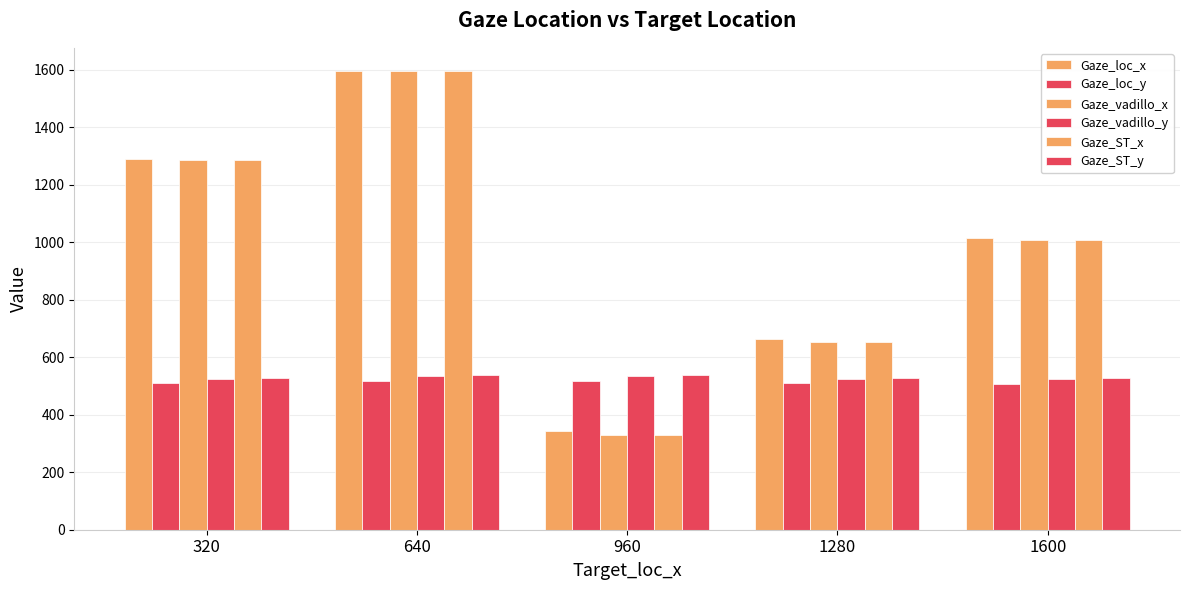

Count the number of categories in the chart.

5